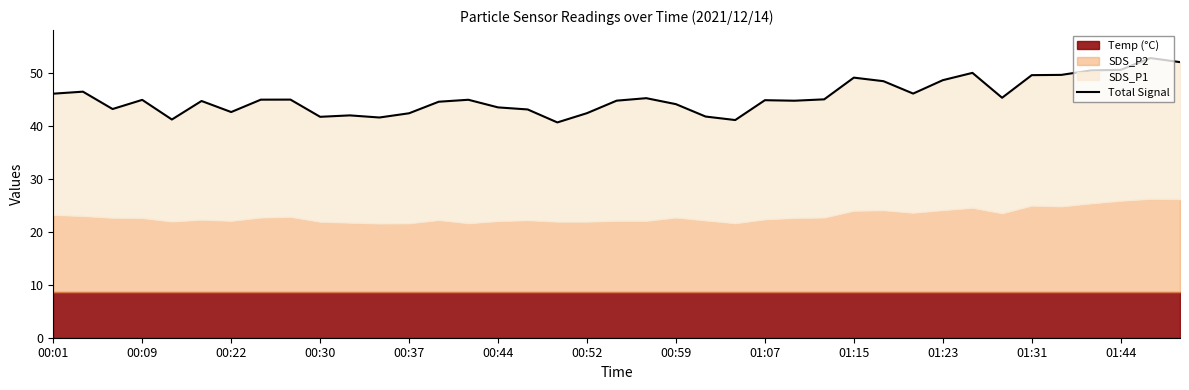

Rank the categories by value from highest to lowest.

37, 38, 36, 35, 31, 34, 33, 27, 30, 28, 00:09, 29, 00:01, 32, 20, 26, 01:07, 00:59, 14, 00:30, 24, 19, 25, 00:44, 13, 21, 15, 00:22, 16, 00:52, 18, 01:44, 01:23, 22, 01:15, 01:31, 00:37, 23, 17